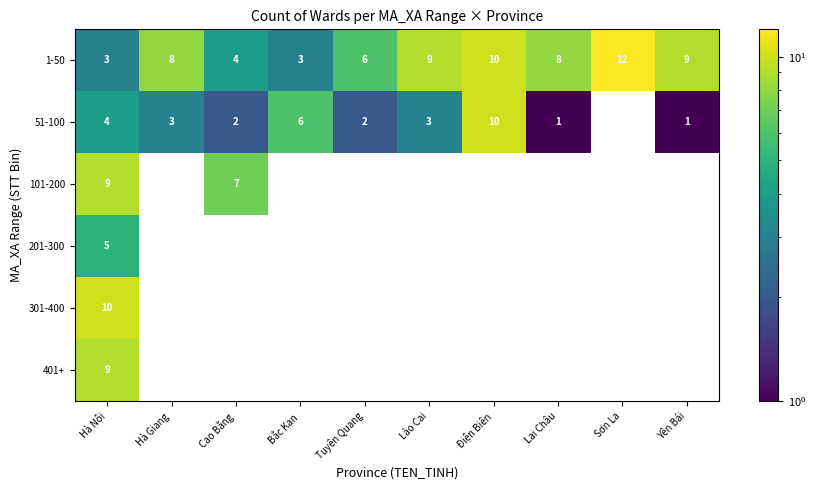

Is it true that 1-50 equals 5 at Bắc Kạn?

False